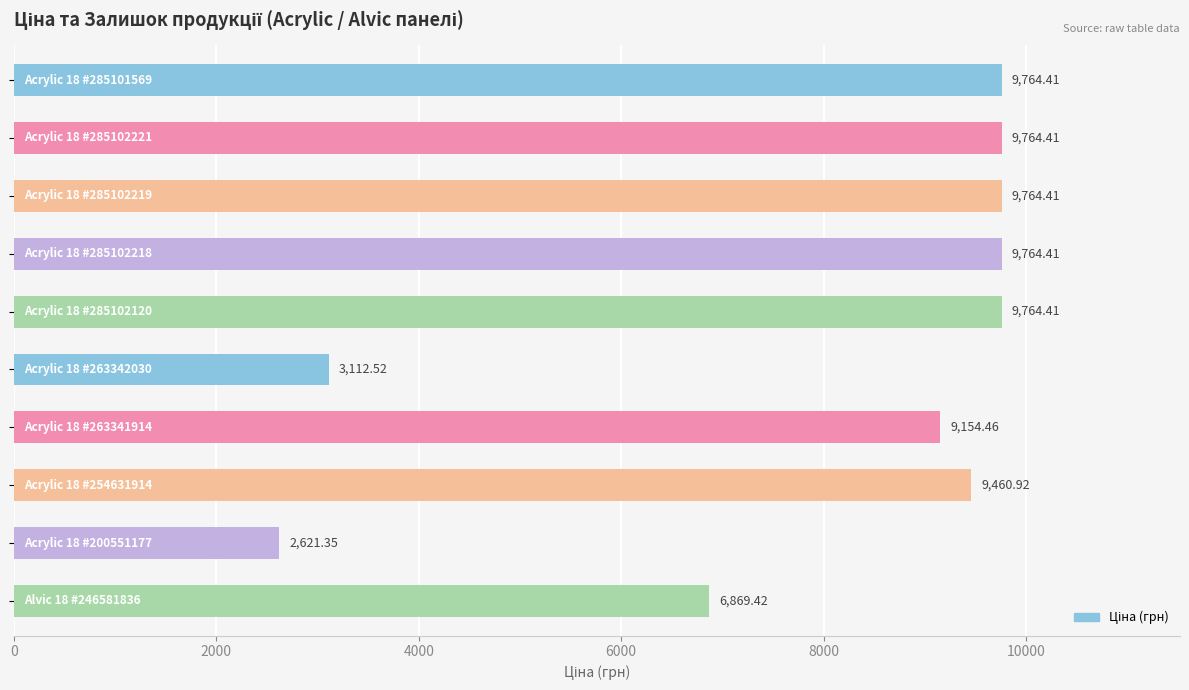

What is the average value?

8004.1